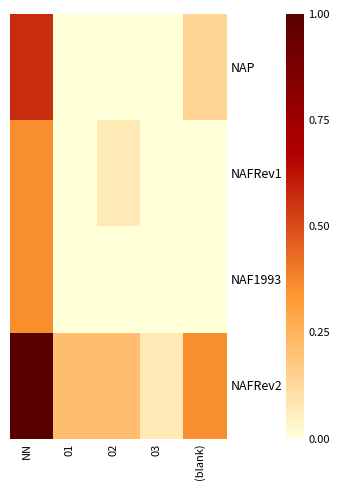

At 03, list the series in order from smallest to largest.

NAP, NAFRev1, NAF1993, NAFRev2